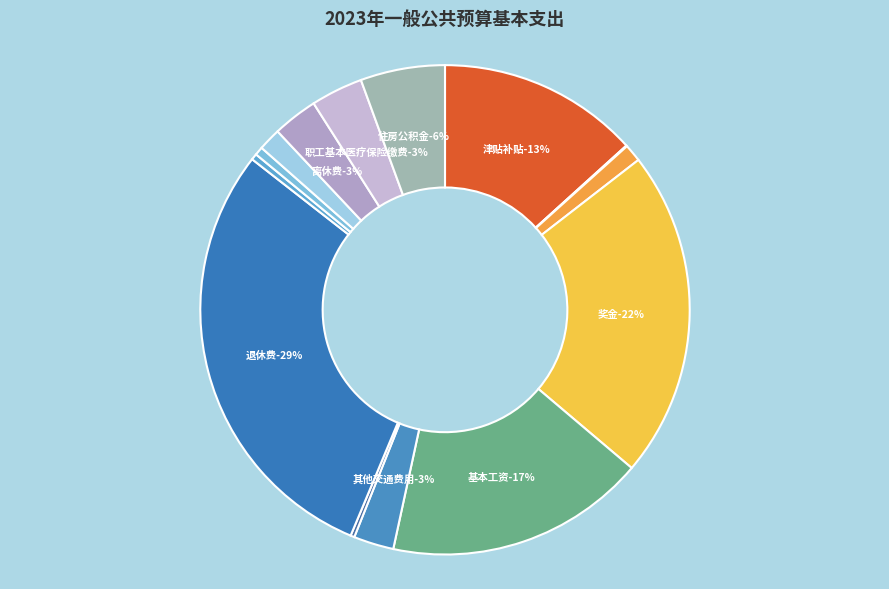

Is it true that 津贴补贴 is 13% of the pie?

True